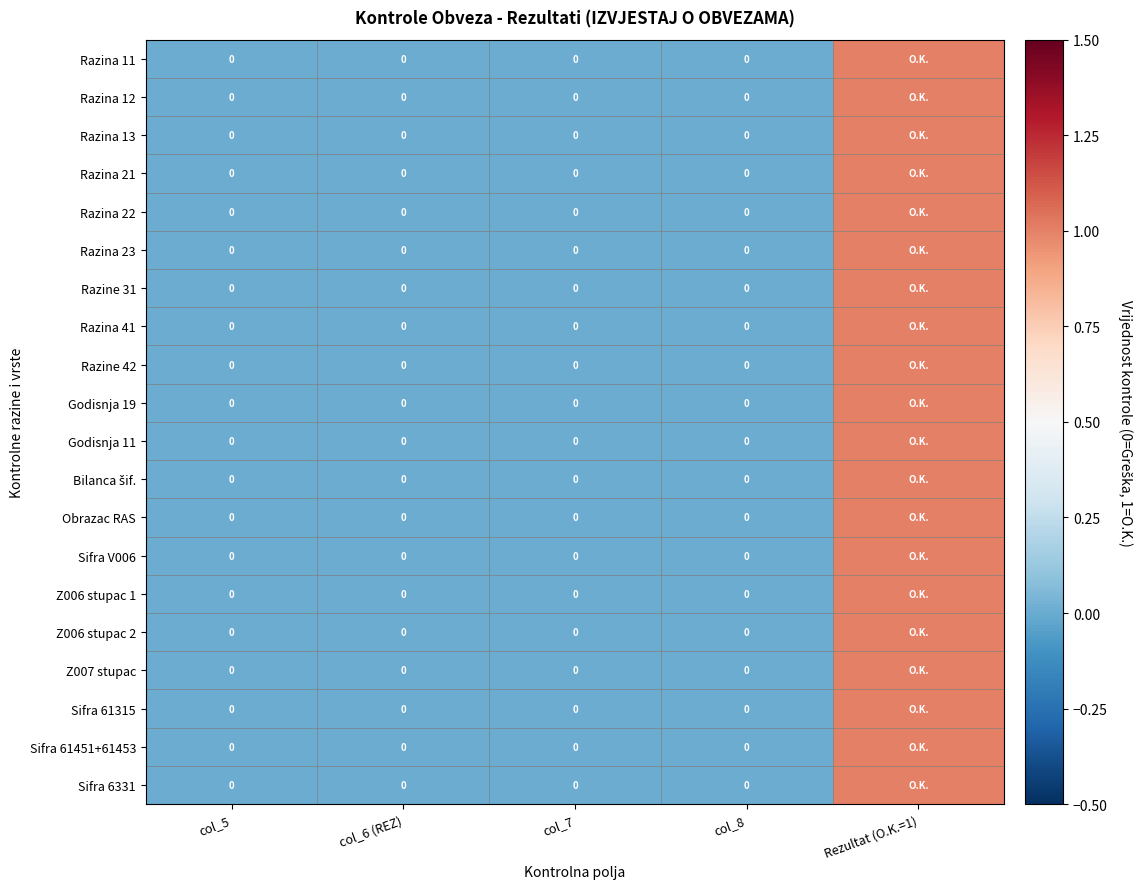

How many values in the Razina 22 series exceed 0?

1